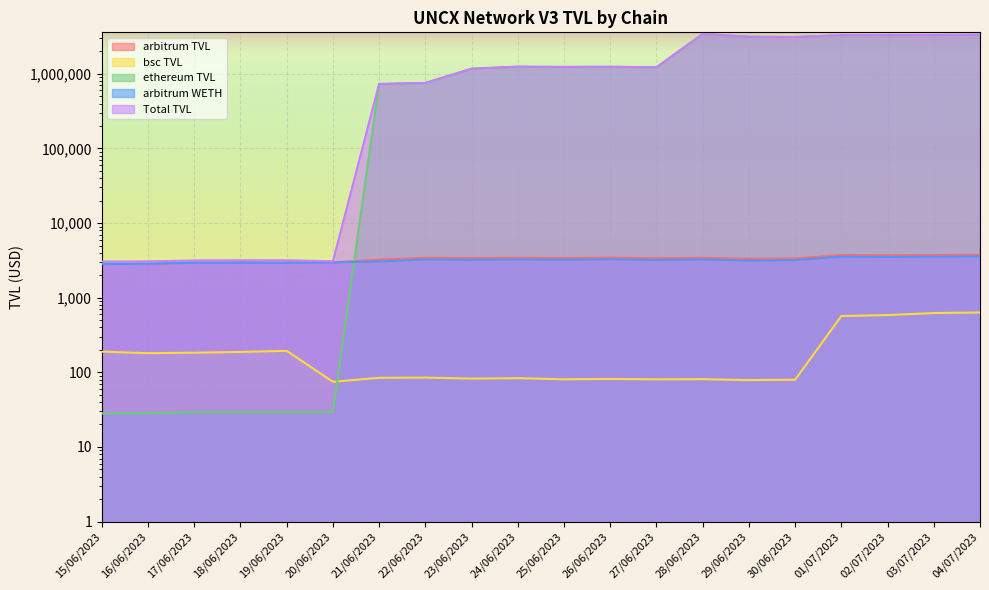

What is the value of the ethereum TVL point at the 11th from the left?

1235014.5